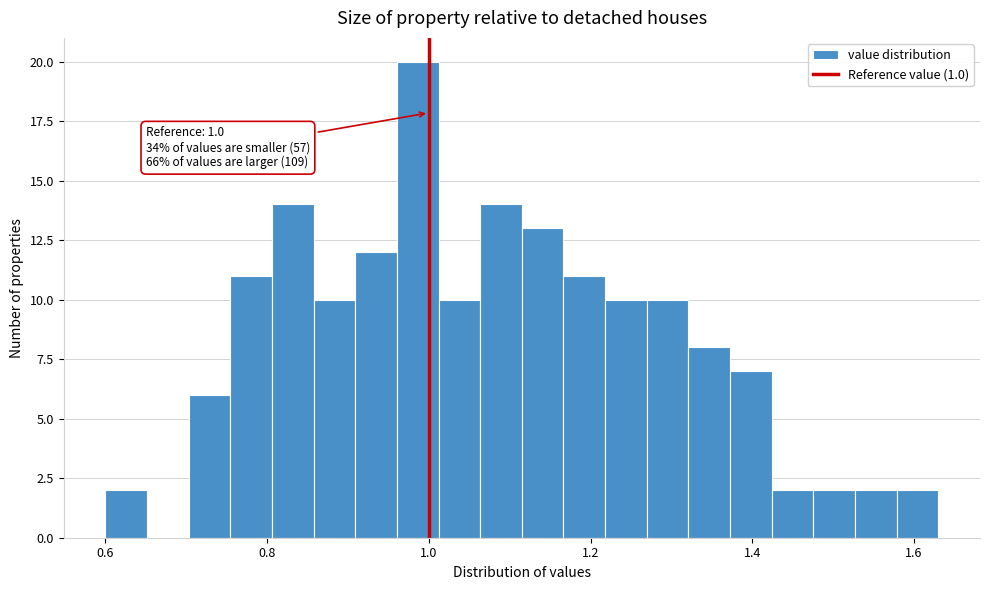

Read against the x-axis, roughly where is the centre of the tallest bar?

0.98